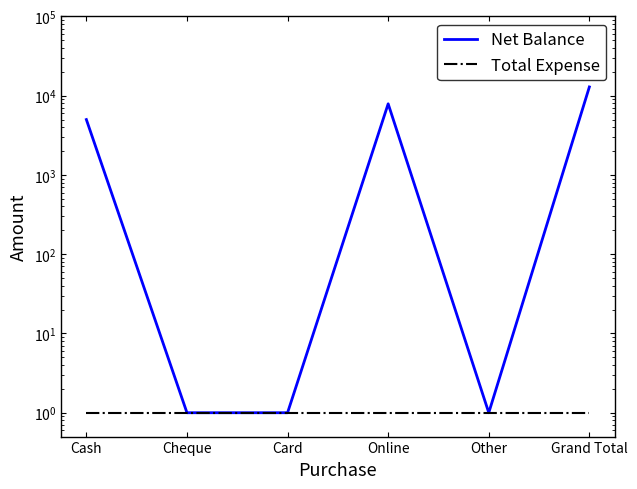

How many lines are shown in the chart?

2